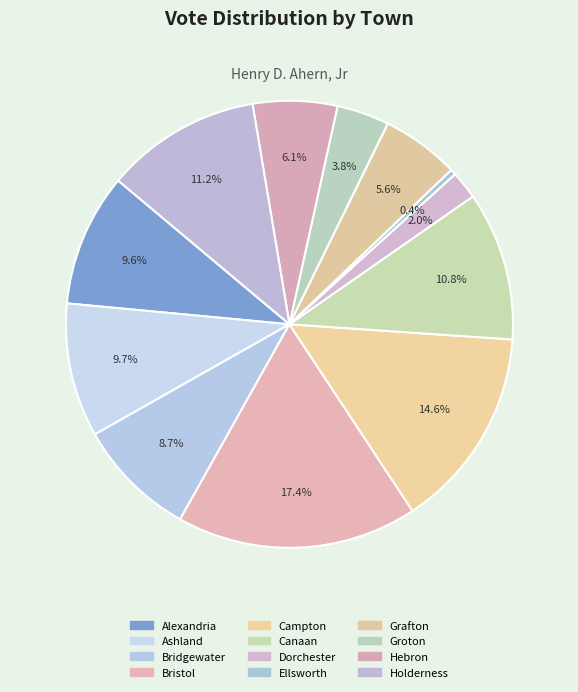

How many segments does this pie chart have?

12